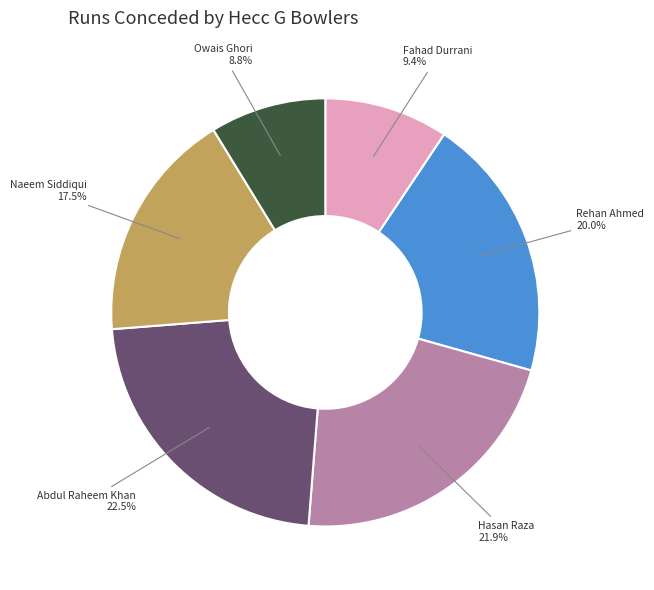

Which category has the smallest portion of the pie?

Owais Ghori